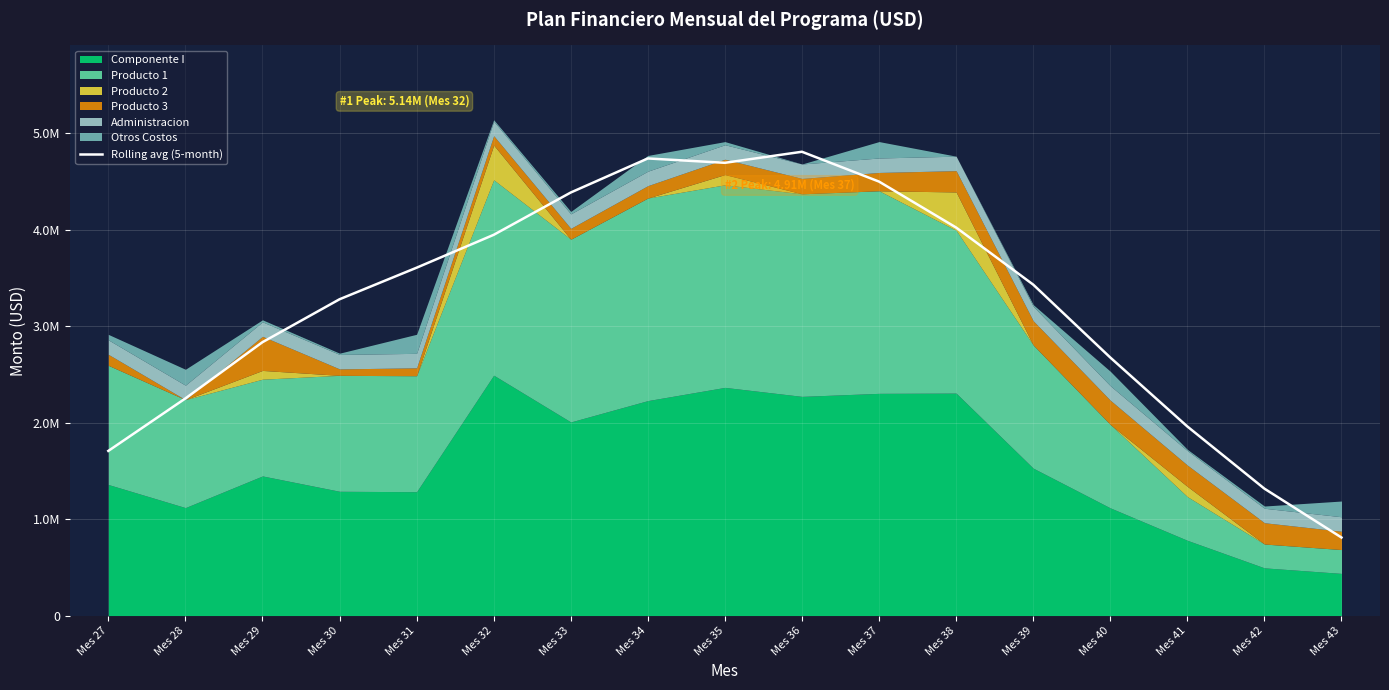

What is the minimum value shown in the chart?

808785.2